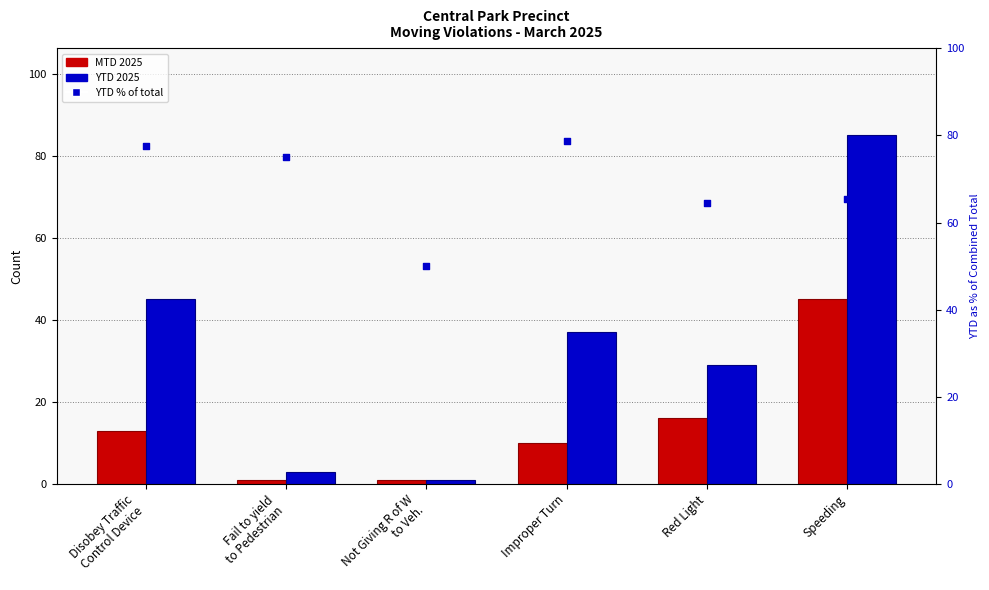

Which series reaches the minimum Y coordinate?

MTD 2025